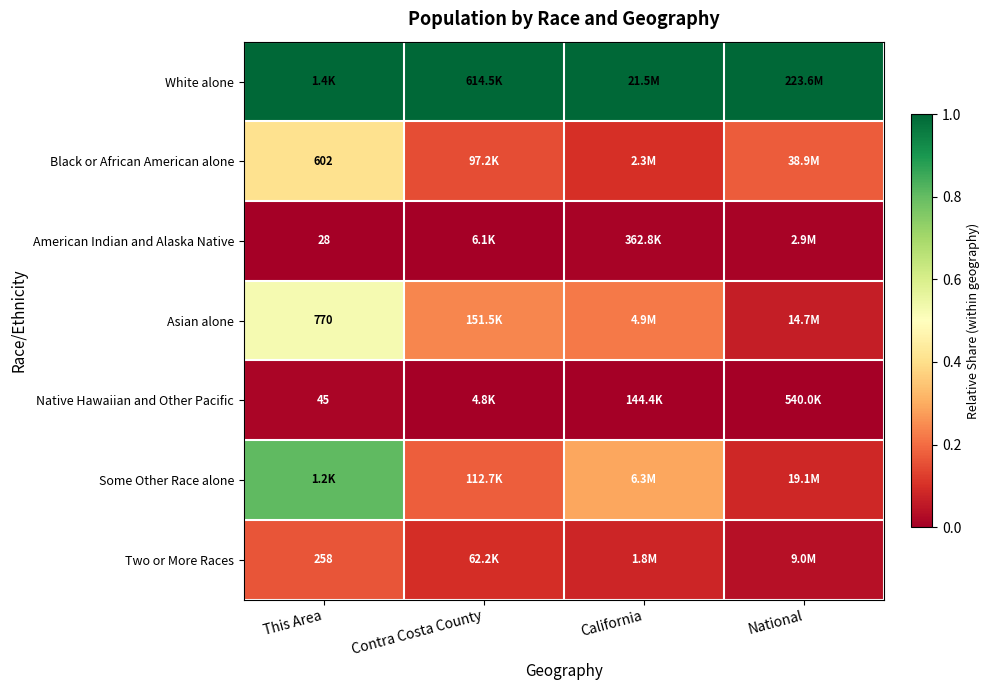

Is the value of Native Hawaiian and Other Pacific at National greater than the value of Some Other Race alone at Contra Costa County?

No